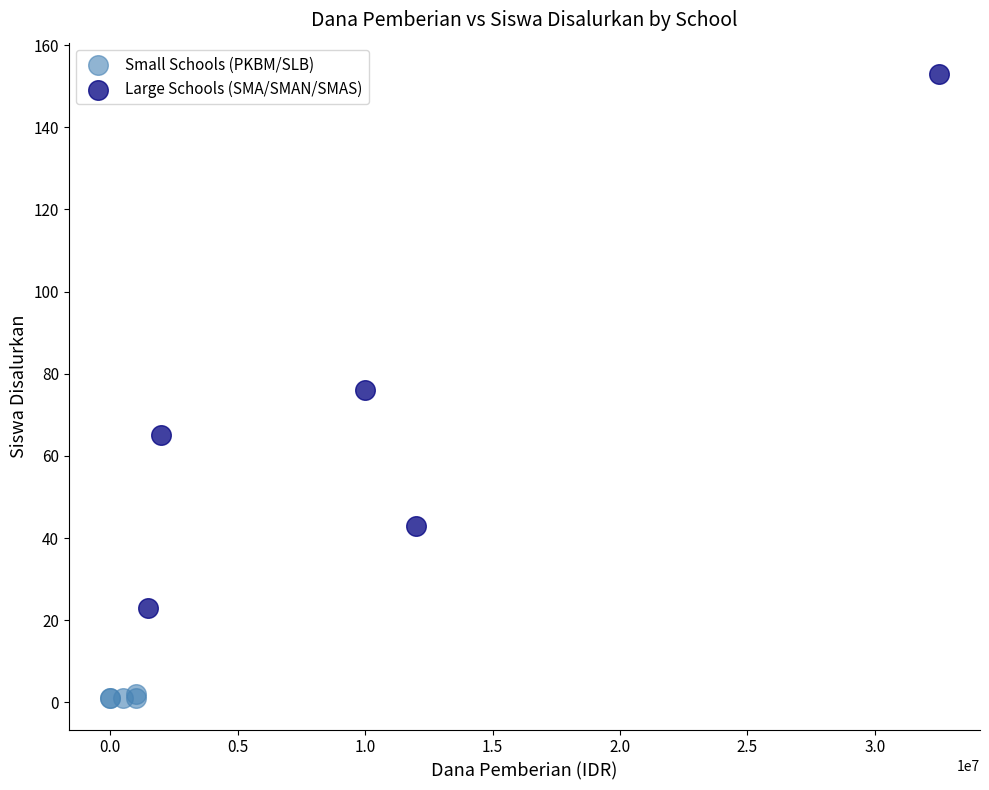

Which series contains the highest Y value?

Large Schools (SMA/SMAN/SMAS)